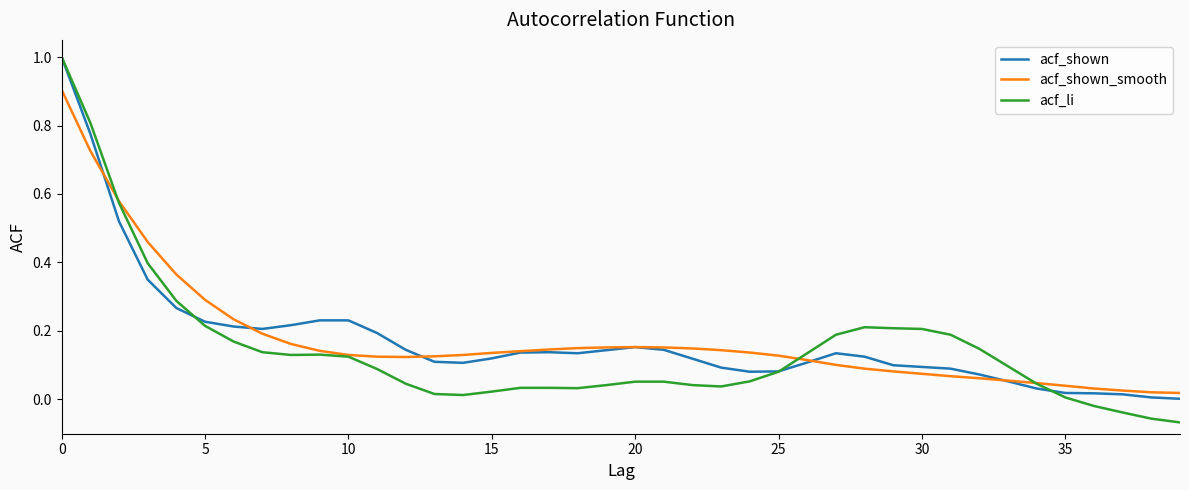

How many positive values does the acf_li series have?

36